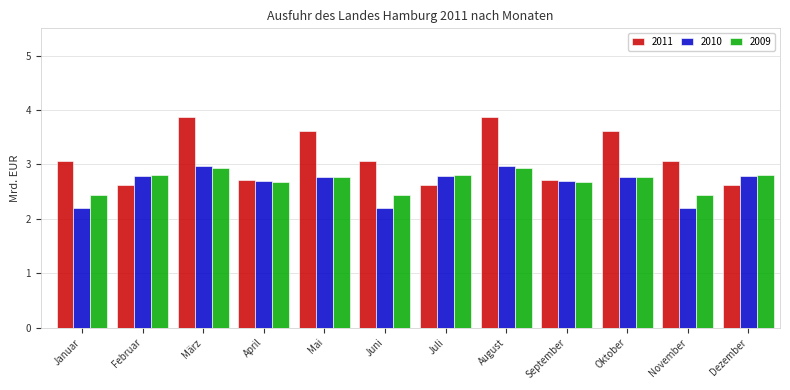

True or false: 2010 has a value of 2.8 at Dezember.

True